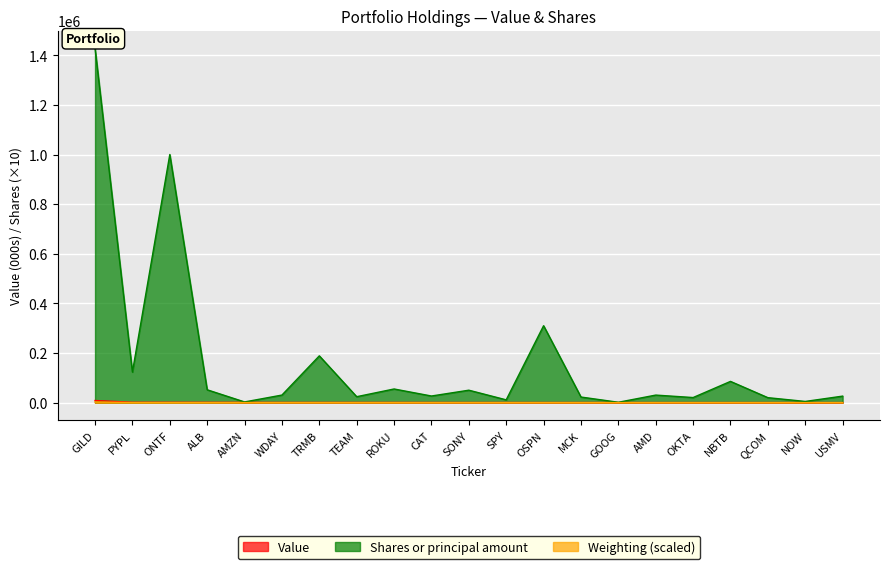

Which series changed the most between ALB and SPY?

Shares or principal amount